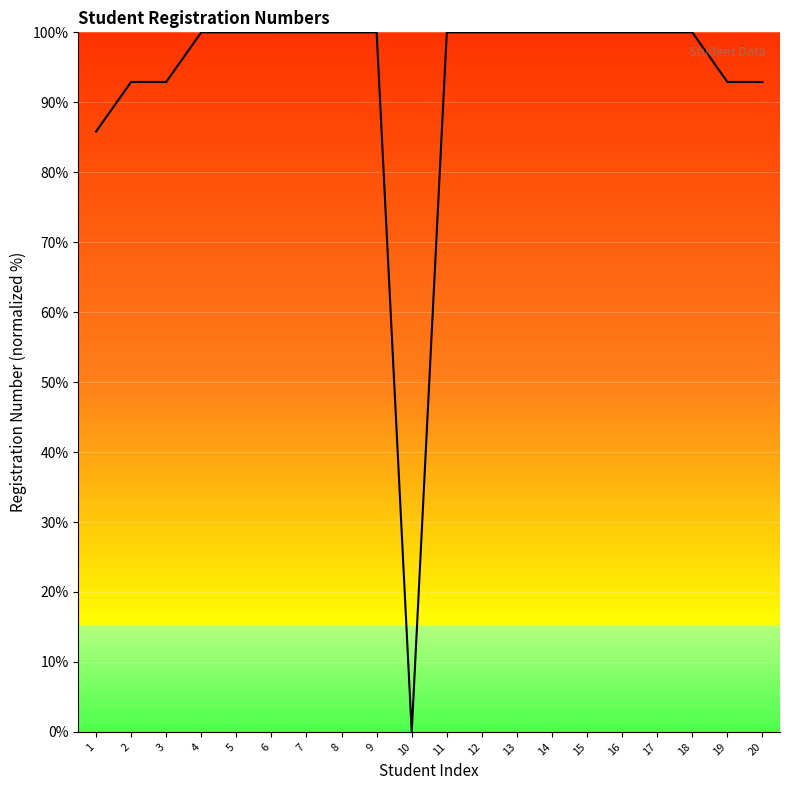

True or false: the data shows 140.3 at 6.

False